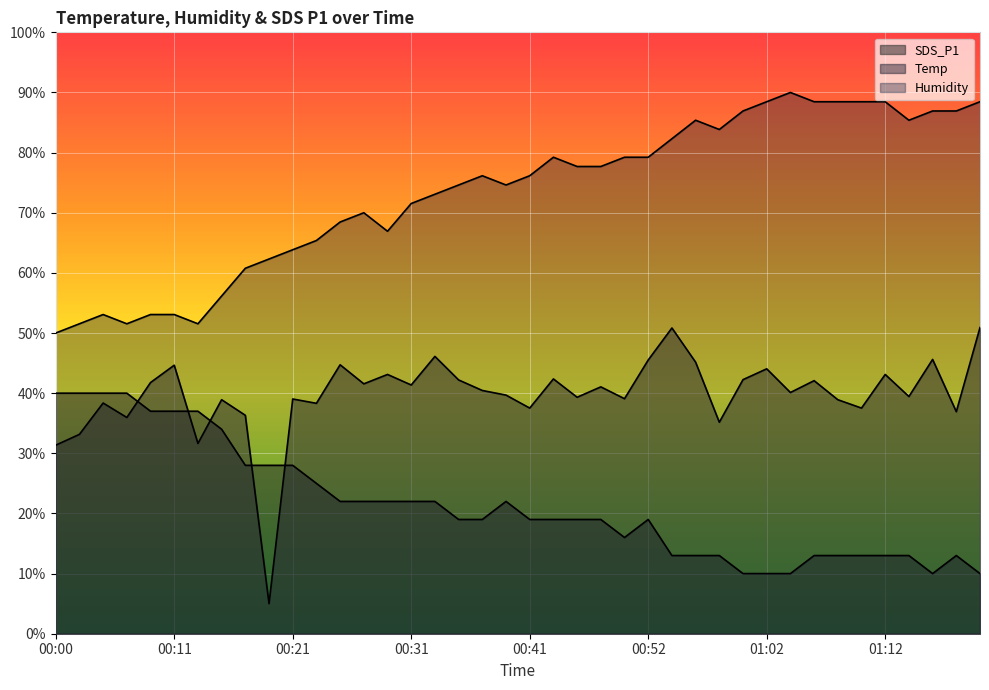

What is the sum of all Temp values?

862.0